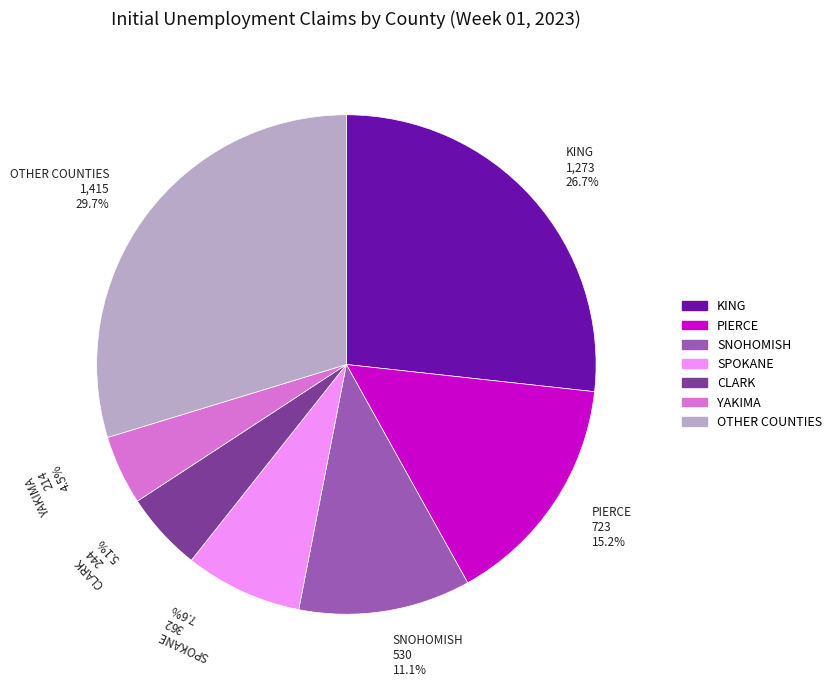

Which category has the smallest portion of the pie?

YAKIMA 214 4.5%